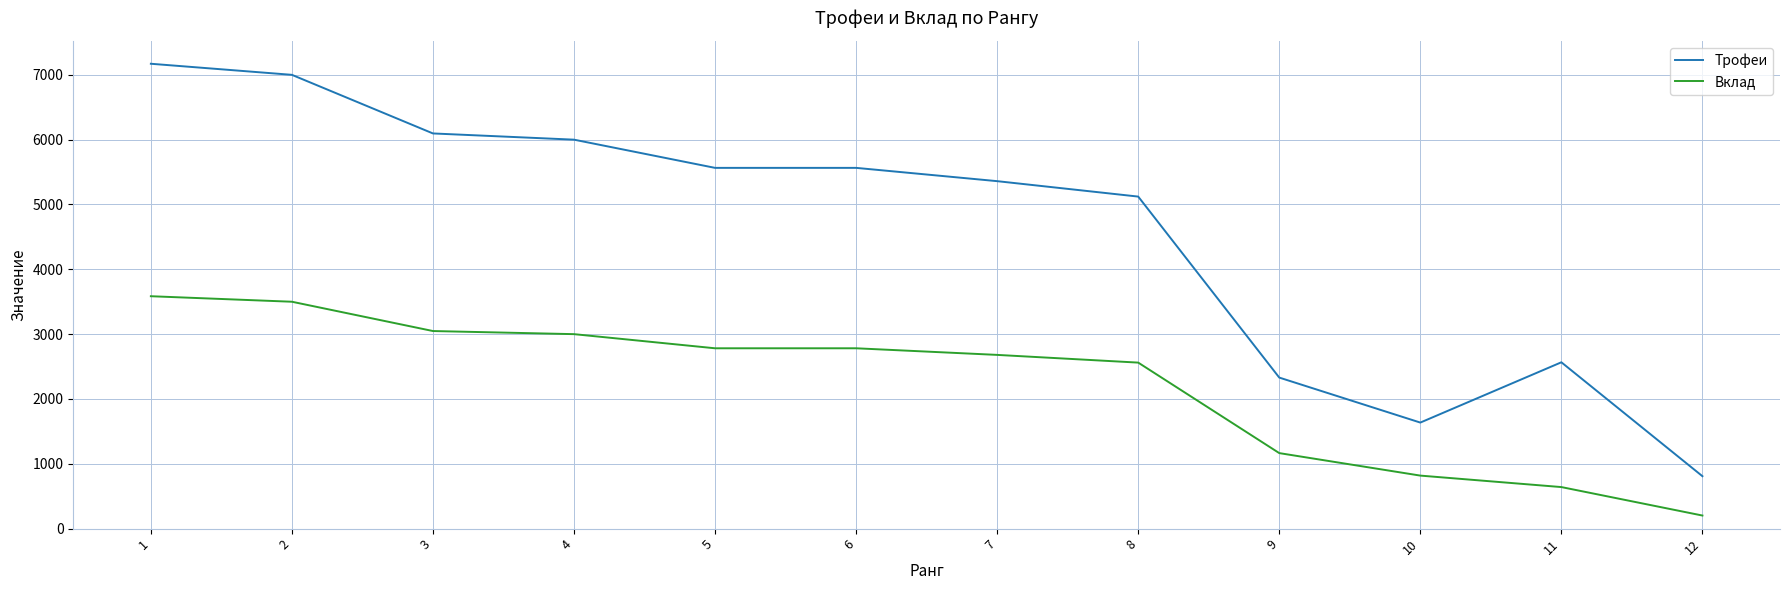

True or false: Трофеи has a value of 7000 at 2.

True